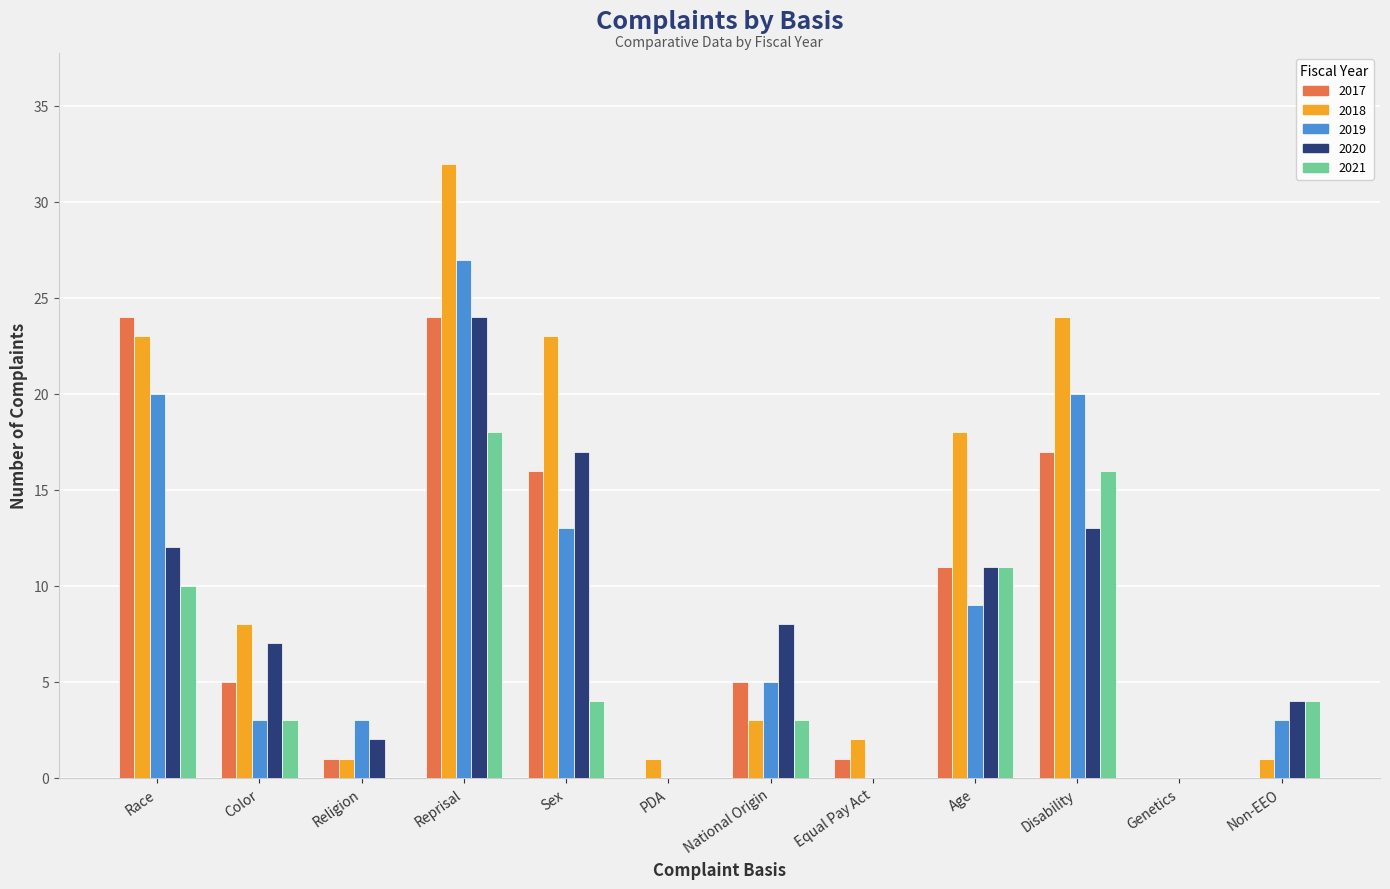

What is the sum of all 2018 values?

136